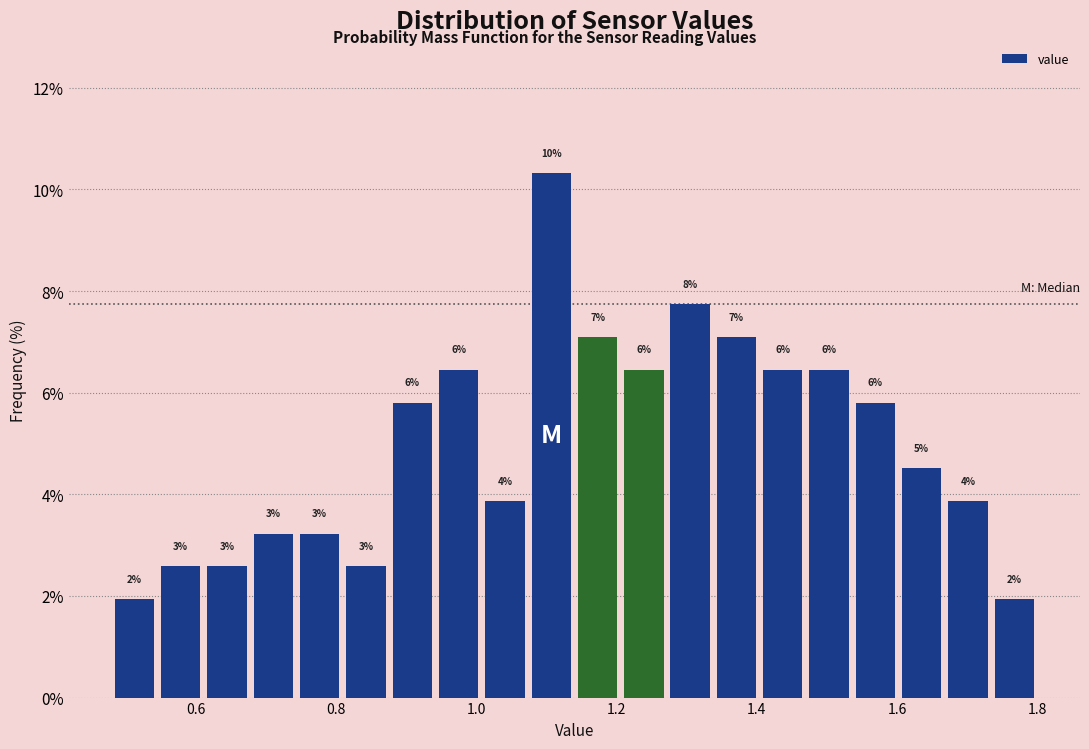

Around what value on the x-axis is the tallest bar? Give the approximate position of its centre, as read against the axis.

1.10